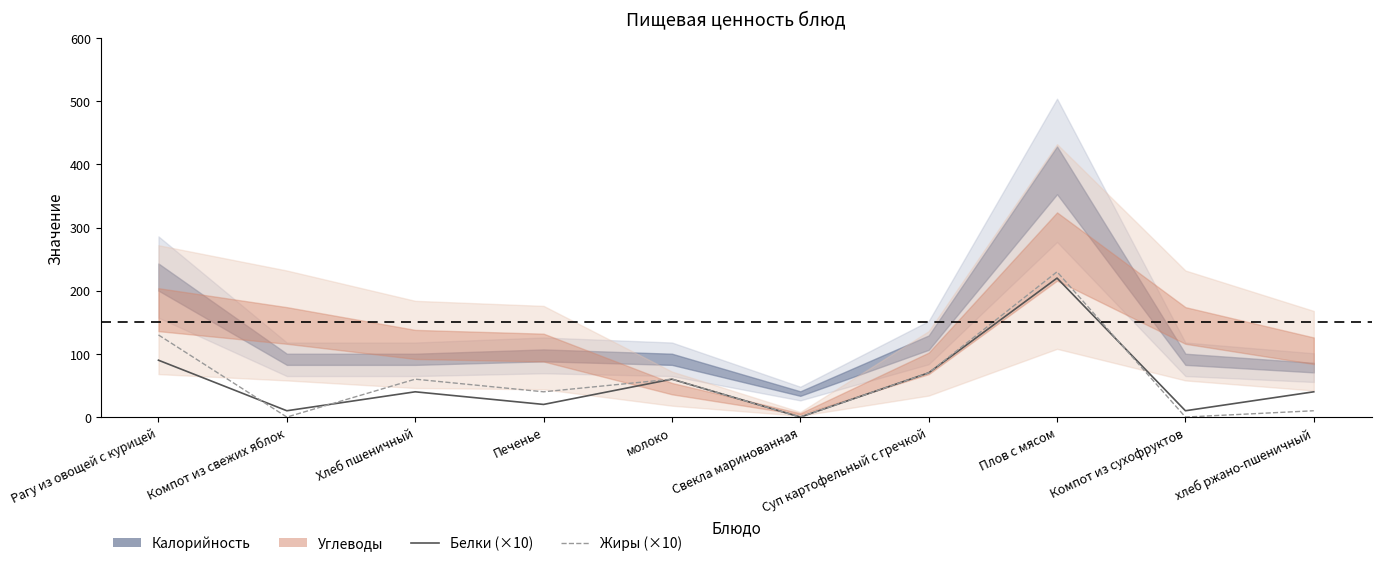

How many data points in Белки (×10) are above 40?

4